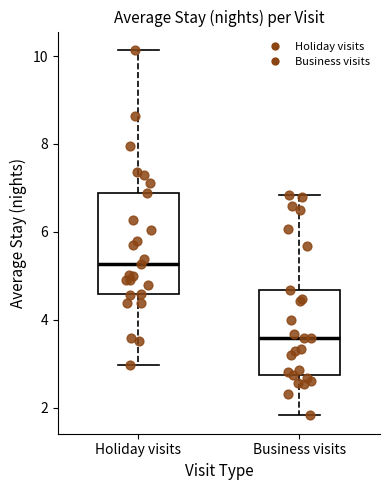

Where does the lower whisker of the box for Business visits end on the y-axis? The values are not printed on the chart, so give them approximately, as read against the axis.

1.8